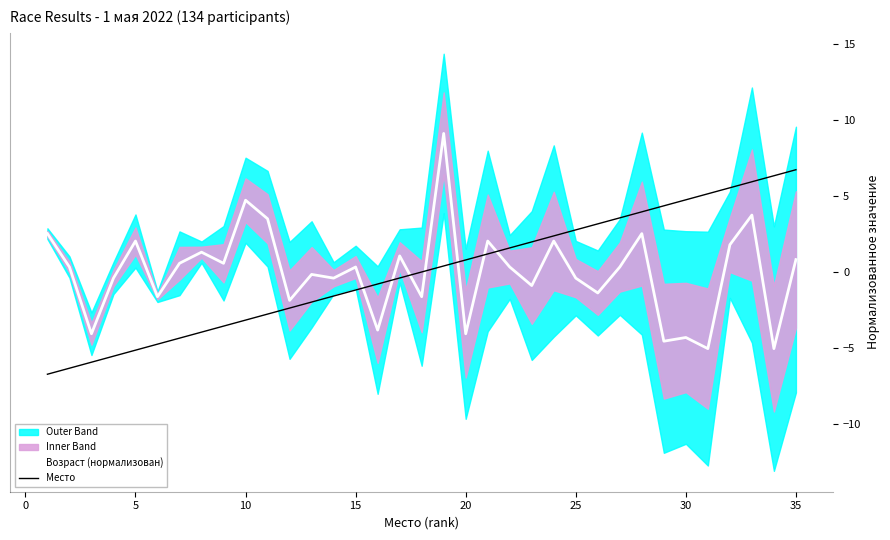

True or false: Место and Возраст (нормализован) intersect in this chart.

True